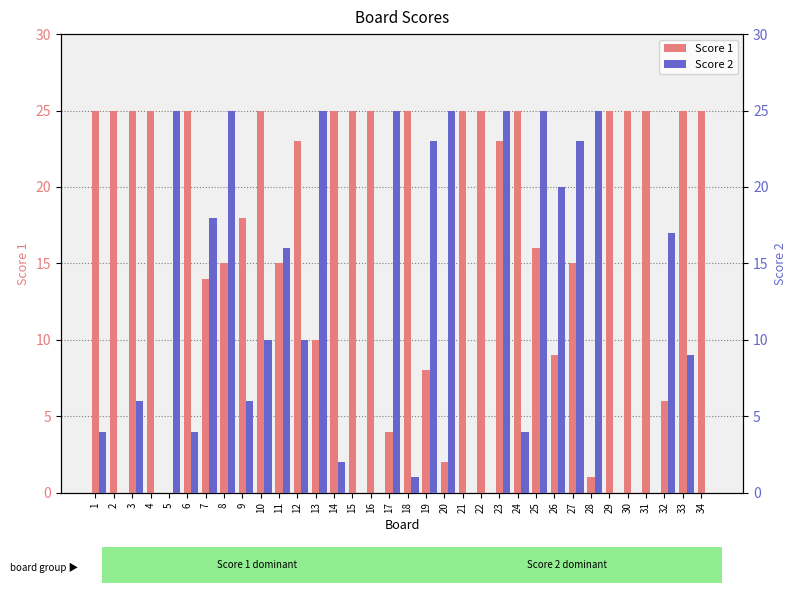

What is the highest value of the Score 1 series?

25